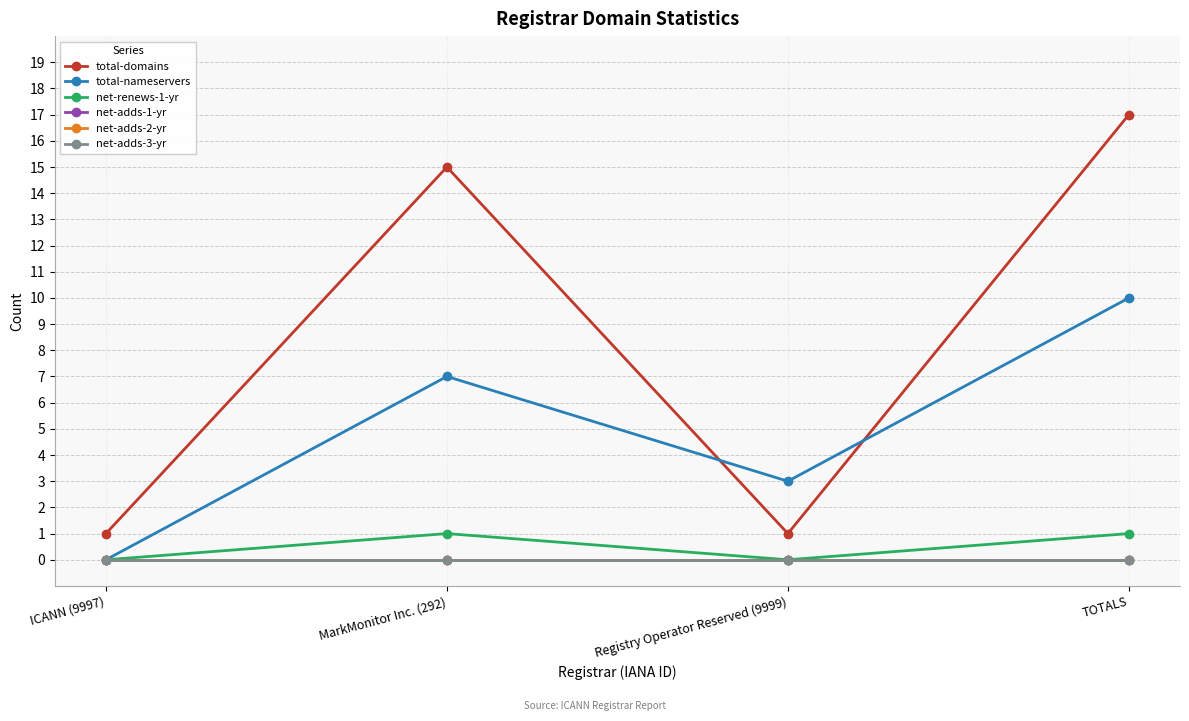

Is this an area chart (filled region under the line)?

No